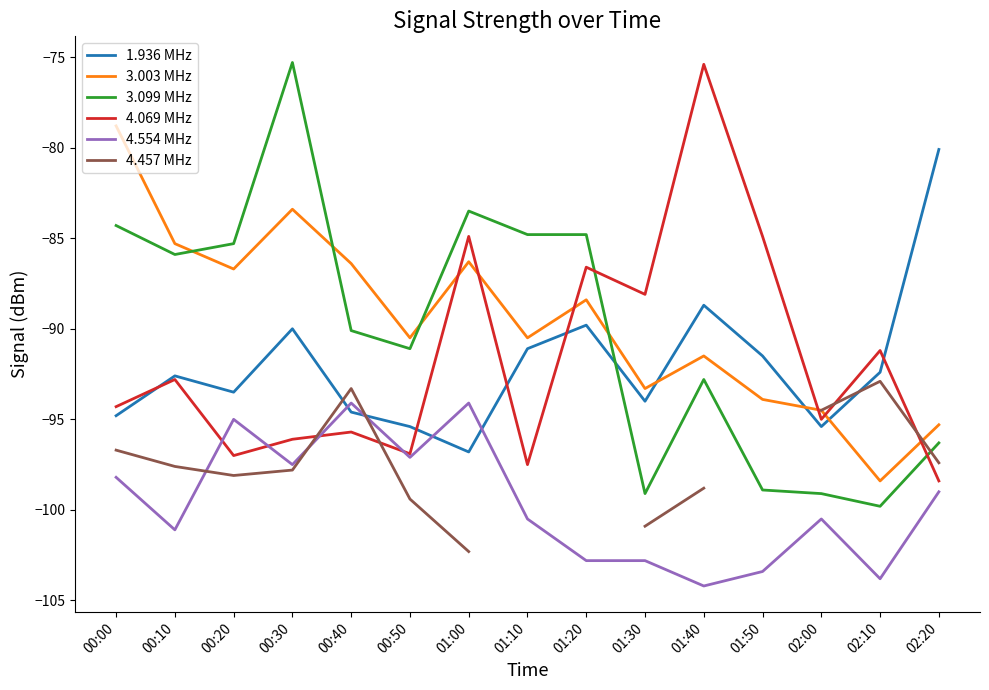

At which label does 1.936 MHz reach its peak?

02:20